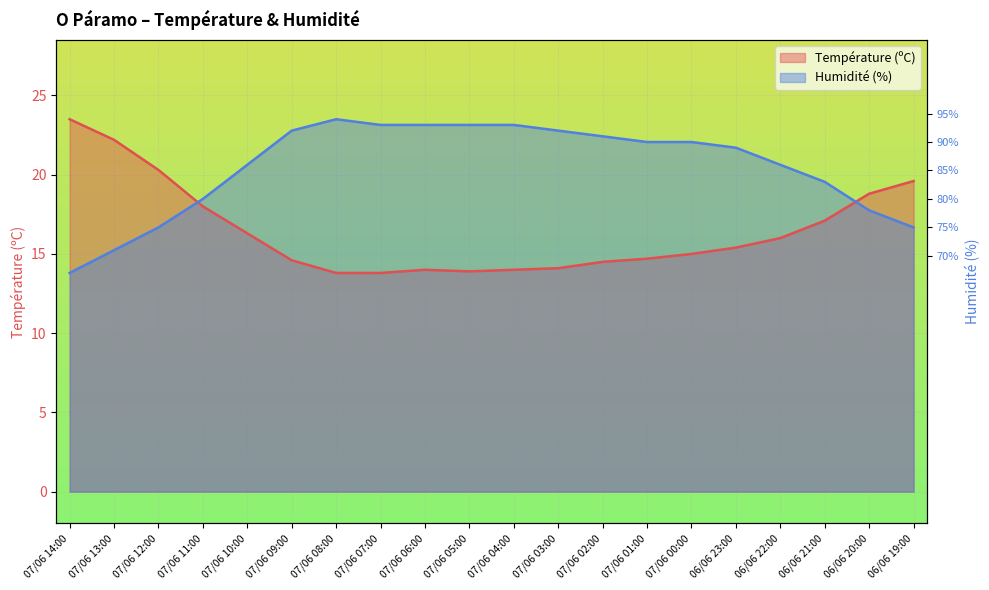

Between 07/06 06:00 and 07/06 01:00, which series saw the biggest shift?

Humidité (%)